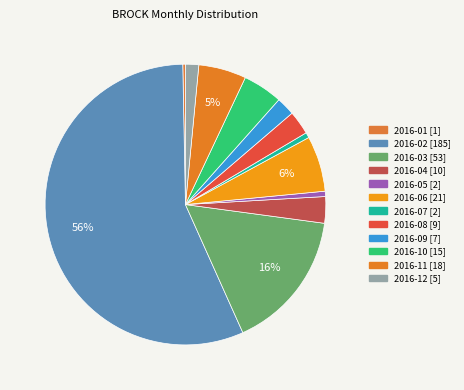

To the nearest percent, what portion does 2016-11 represent?

5%